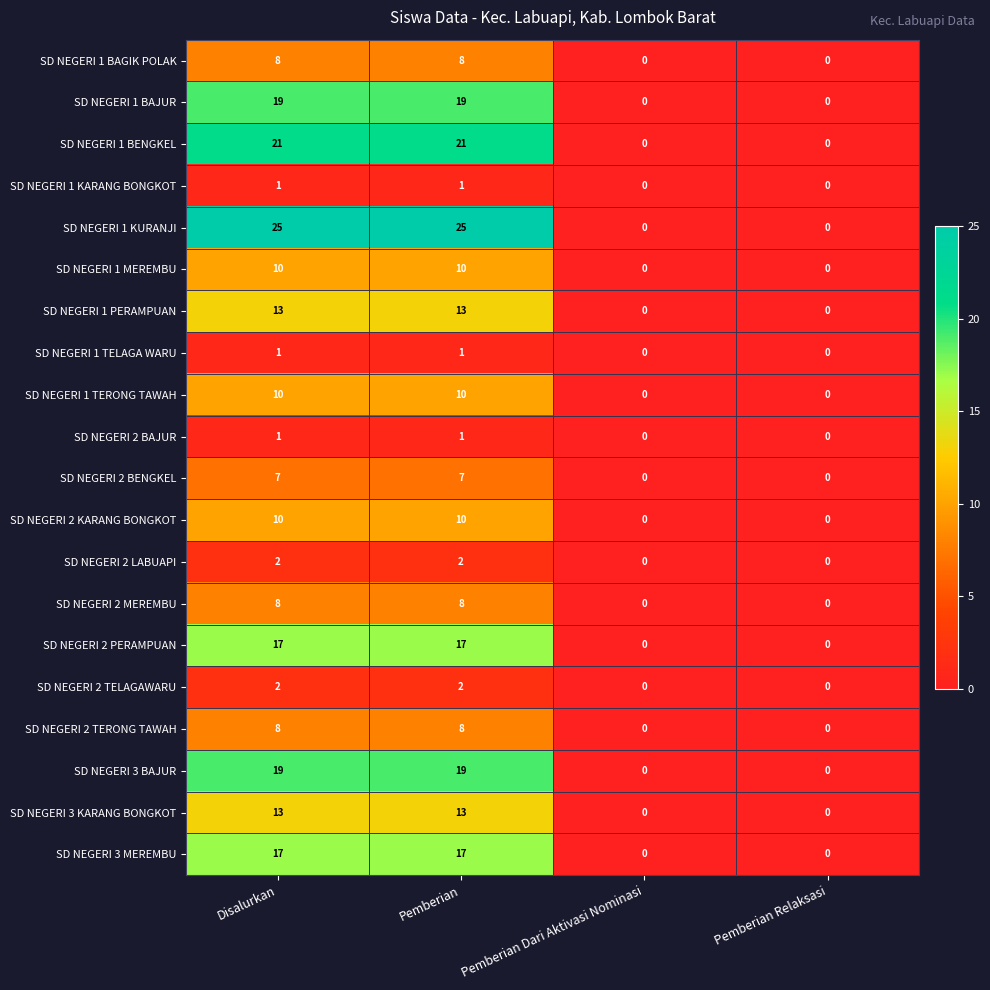

The SD NEGERI 1 TERONG TAWAH series shows -4 at Pemberian Dari Aktivasi Nominasi. True or false?

False